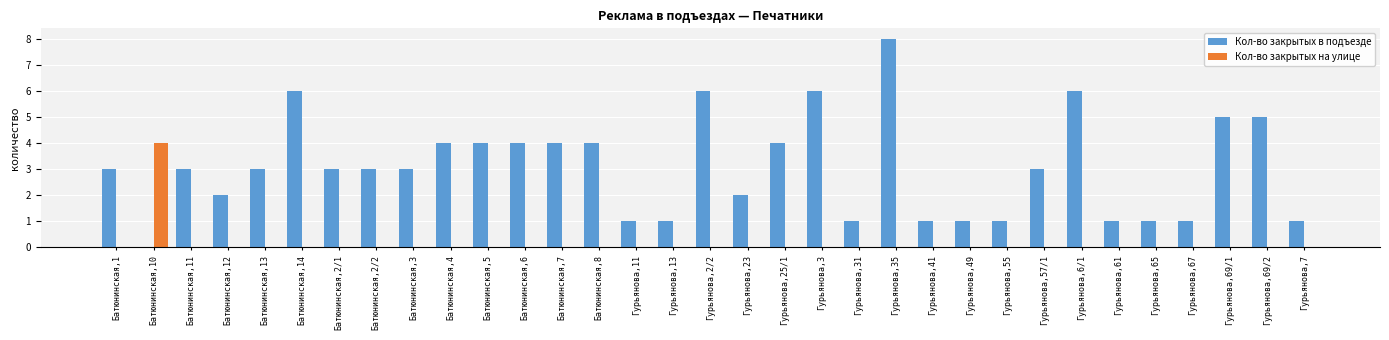

What is the difference between the Кол-во закрытых в подъезде values at Гурьянова,49 and Батюнинская,11?

2